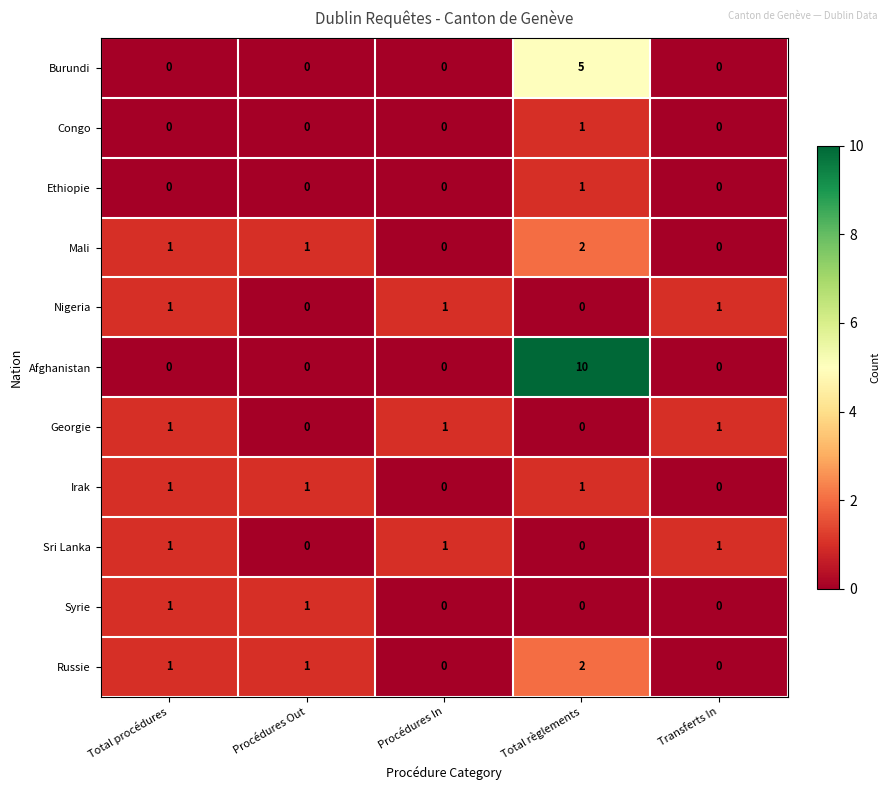

Count the number of categories in the chart.

5